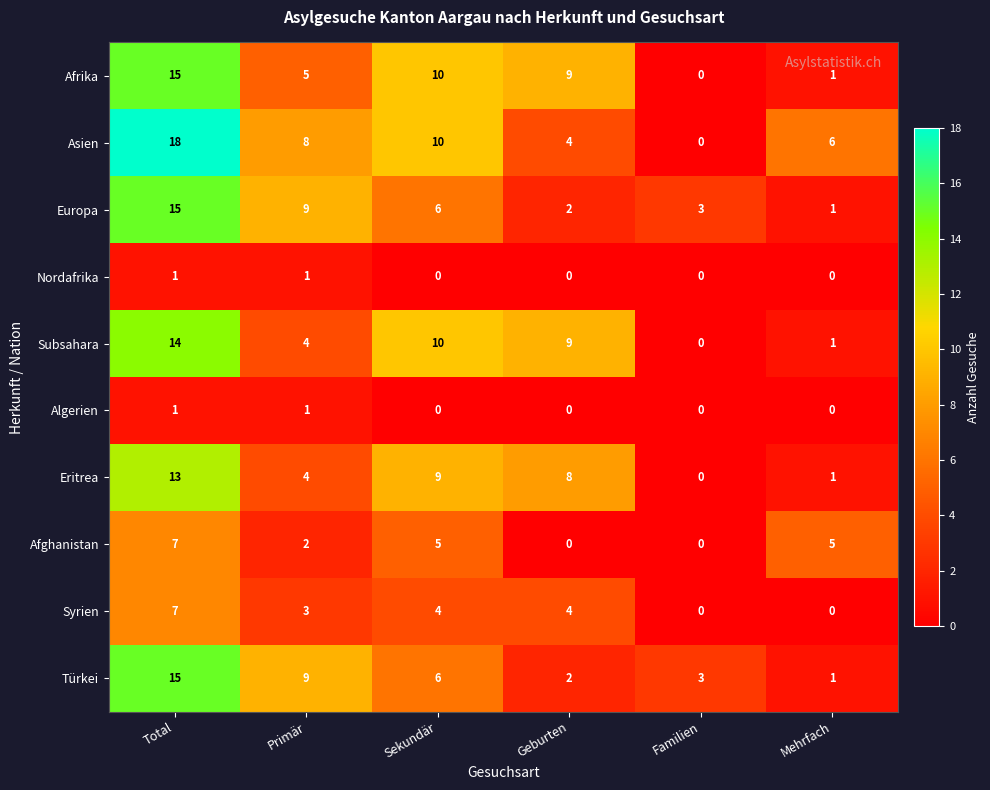

The value of Afghanistan at Sekundär is 7. True or false?

False